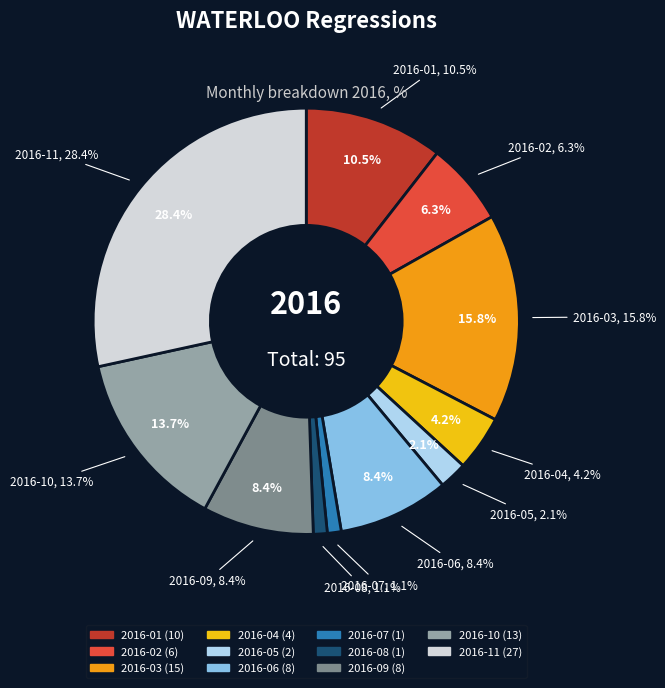

What is the change in value from 2016-04 to 2016-09?

+4